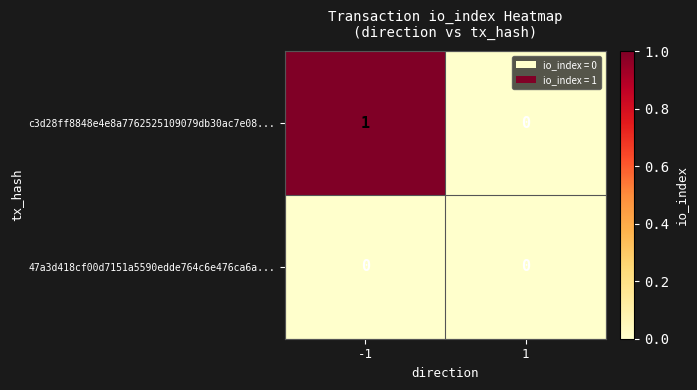

At which category does the chart reach its peak across all series?

-1